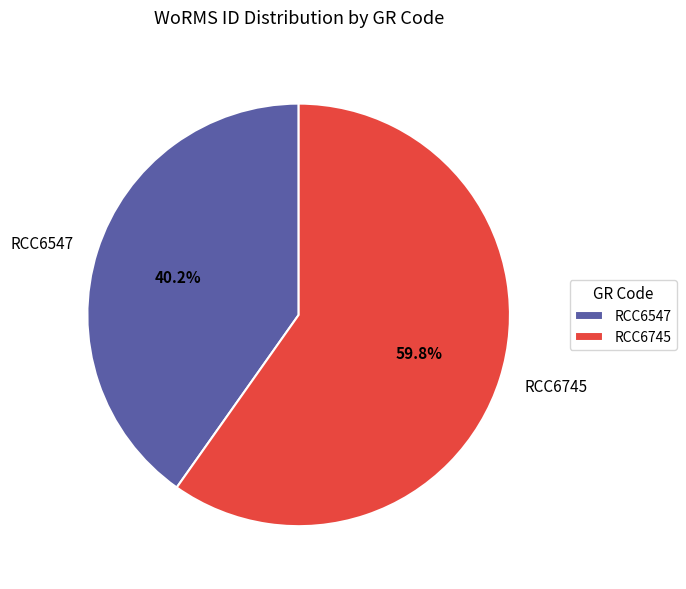

To the nearest percent, what percentage of the pie is RCC6745?

60%